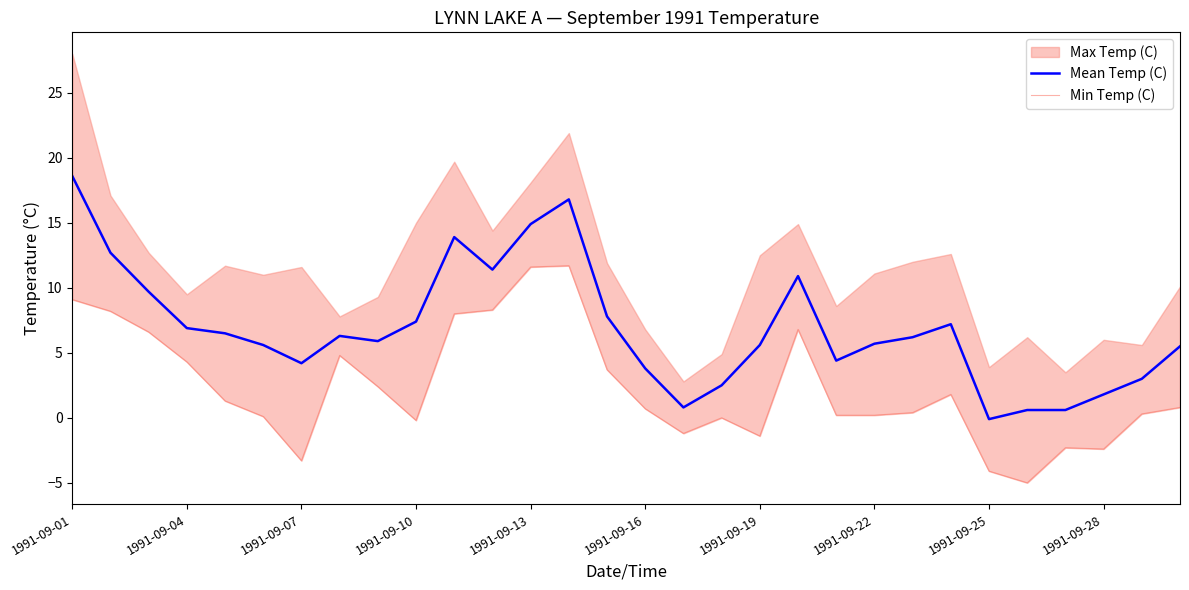

What is the average value of the Min Temp (C) series?

2.4